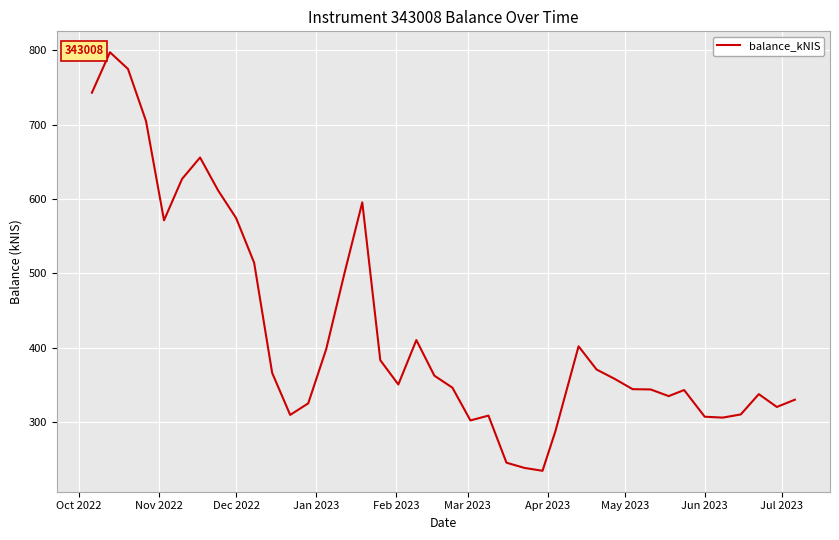

True or false: there are more than 0 points higher than both neighbors.

True